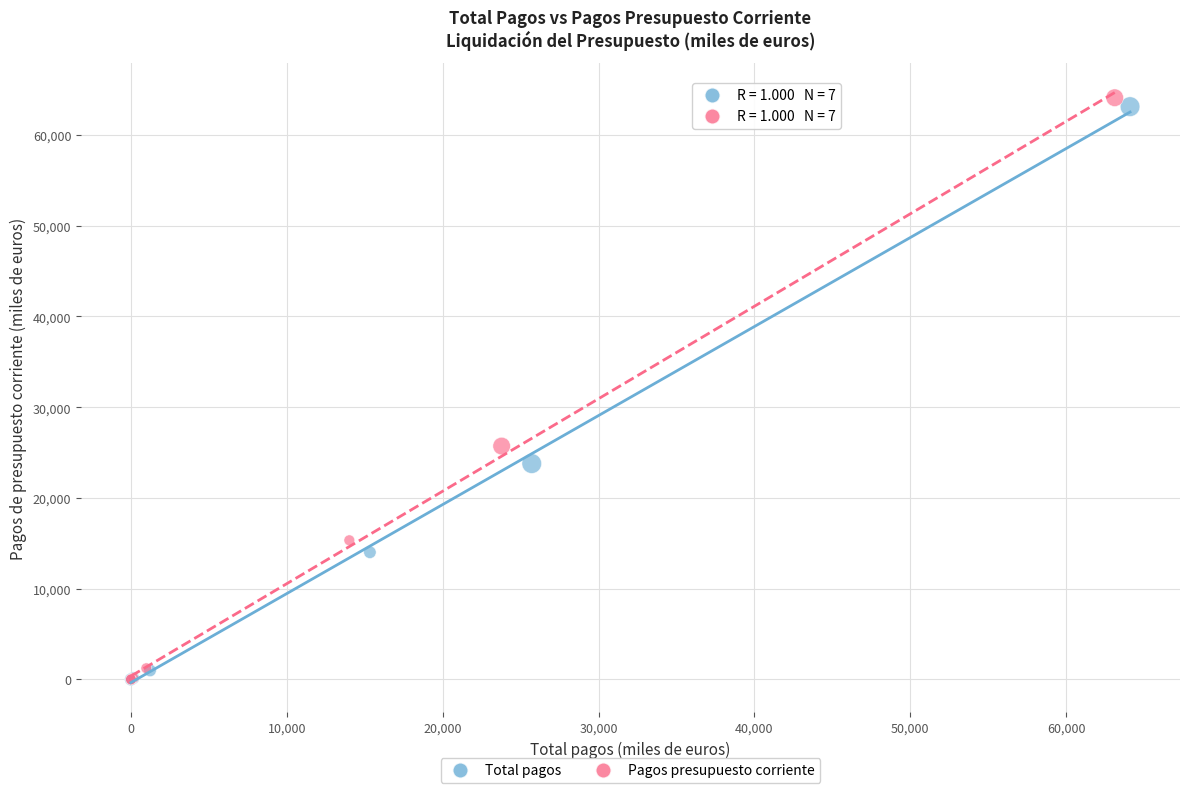

Which series has the widest spread of Y values?

Pagos presupuesto corriente